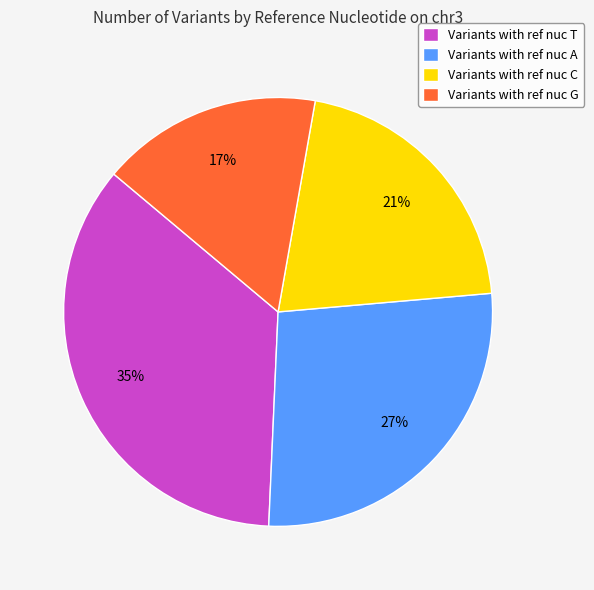

Which slice is the smallest?

Variants with ref nuc G